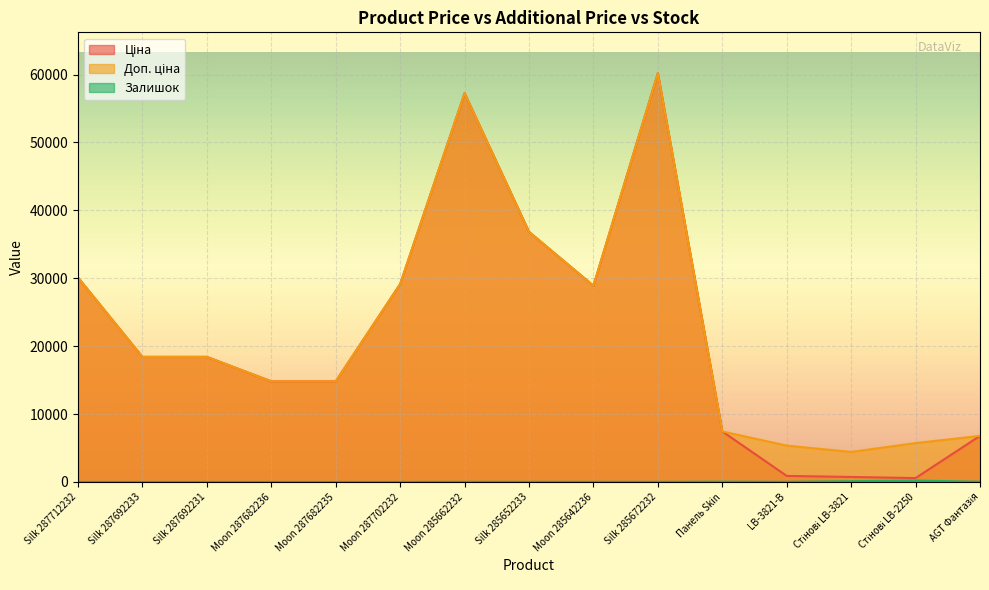

True or false: Ціна has more than 2 points higher than both neighbors.

False